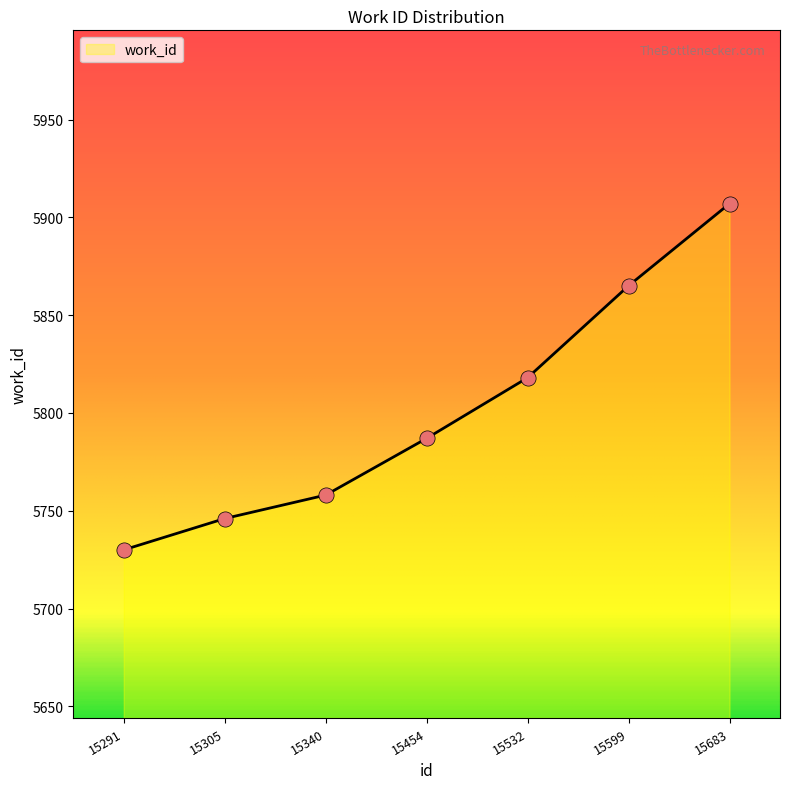

What is the change in value from 15291 to 15599?

+135